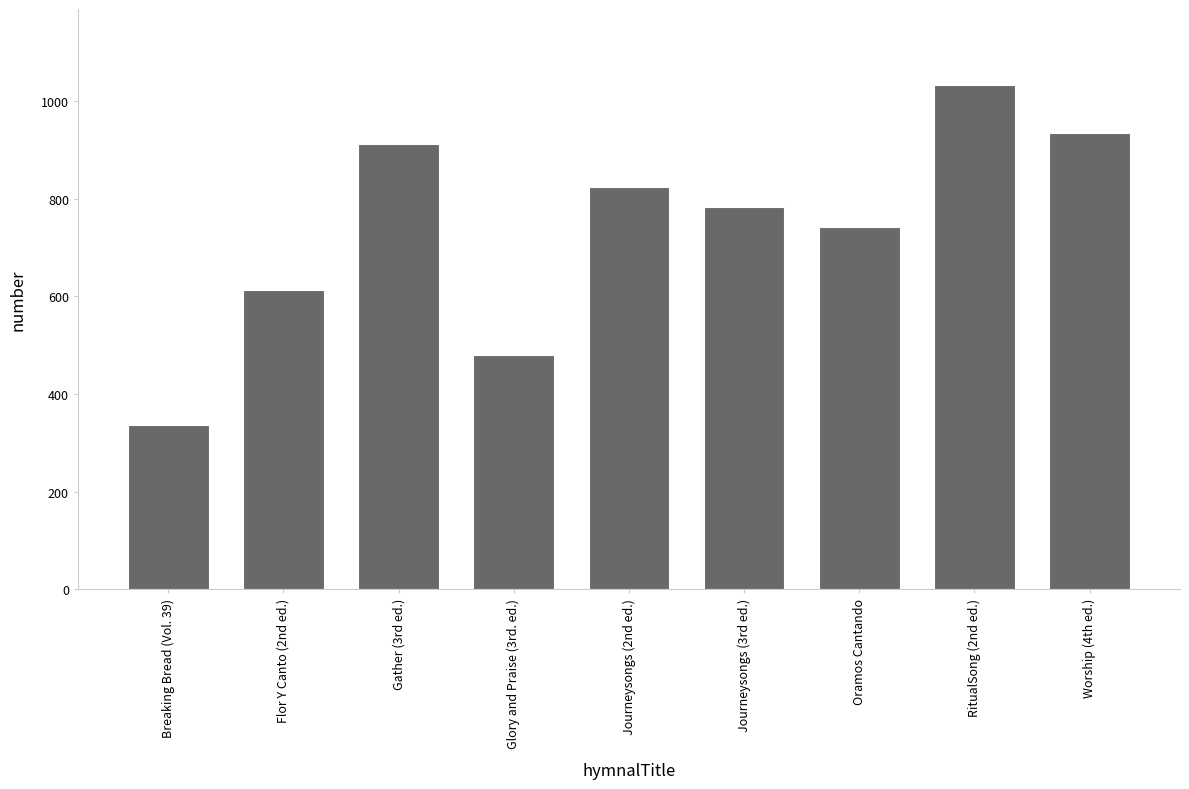

Where does the data first go above 783?

Gather (3rd ed.)